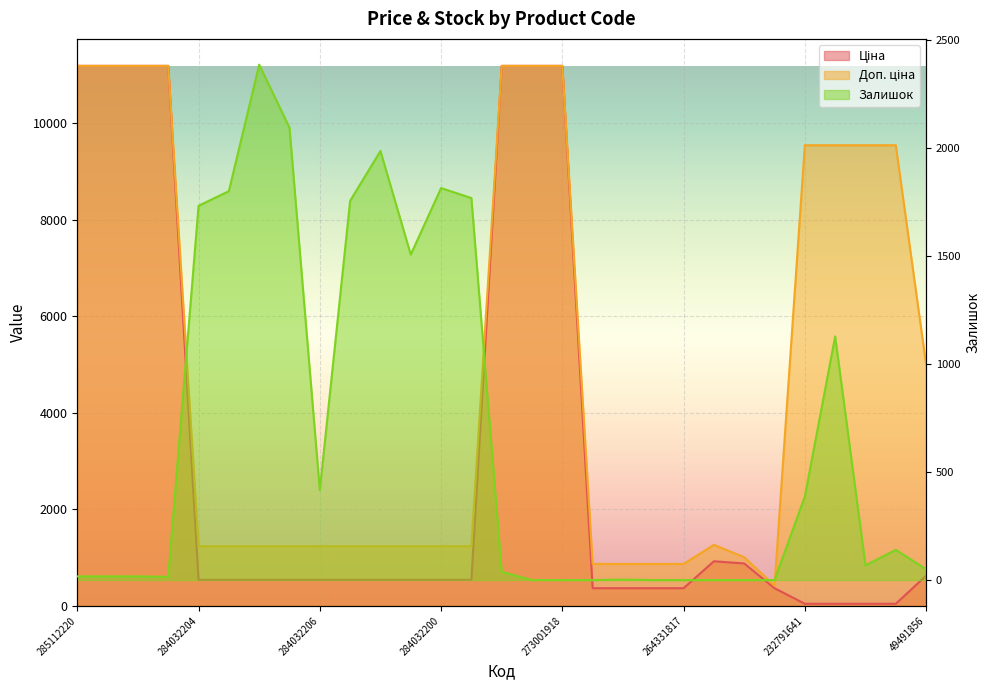

Is it true that Ціна equals 22.7 at 232791641?

False